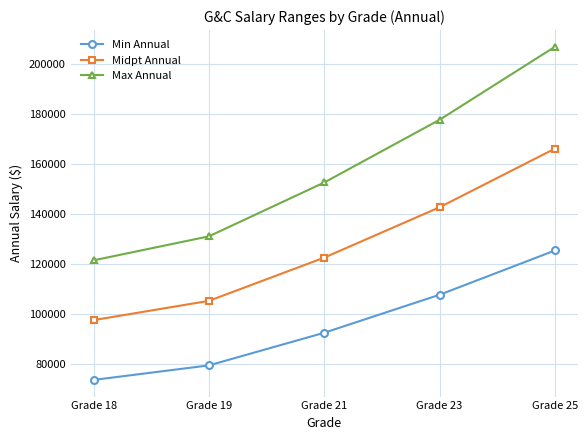

How many lines are shown in the chart?

3